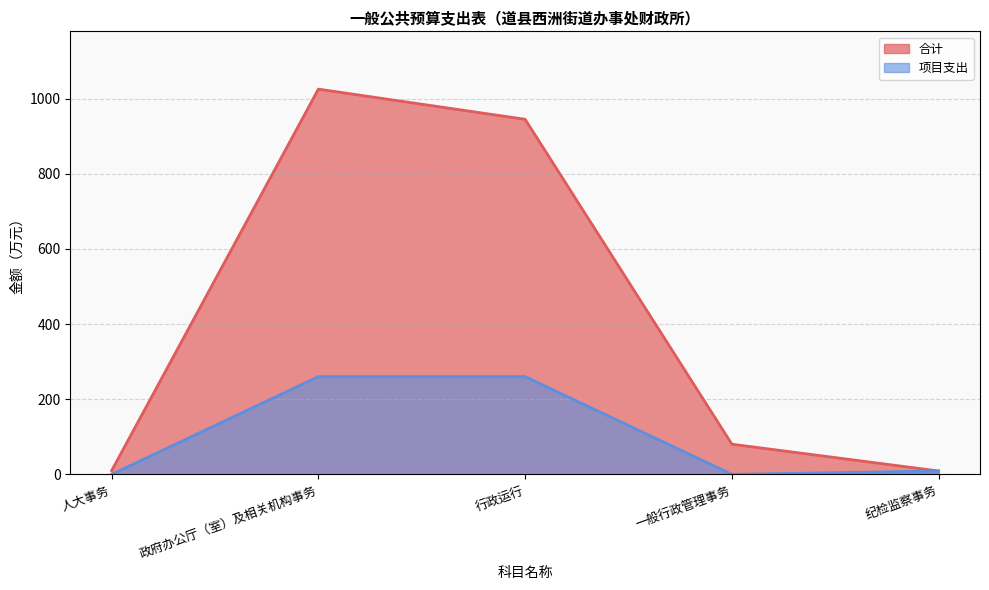

Where is the first local minimum for 项目支出?

一般行政管理事务